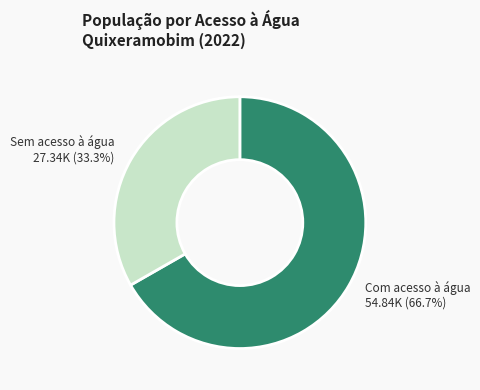

To the nearest percent, what is the difference between the largest and smallest slice percentages?

33%